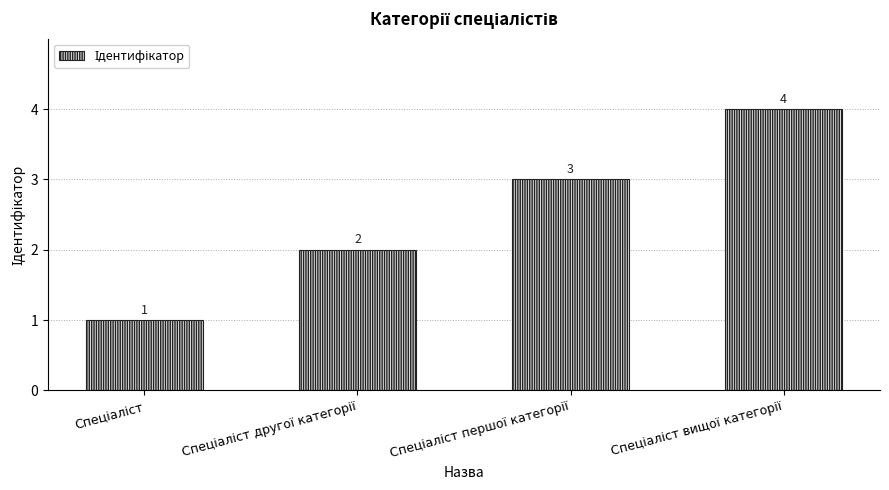

What is the sum of all values?

10